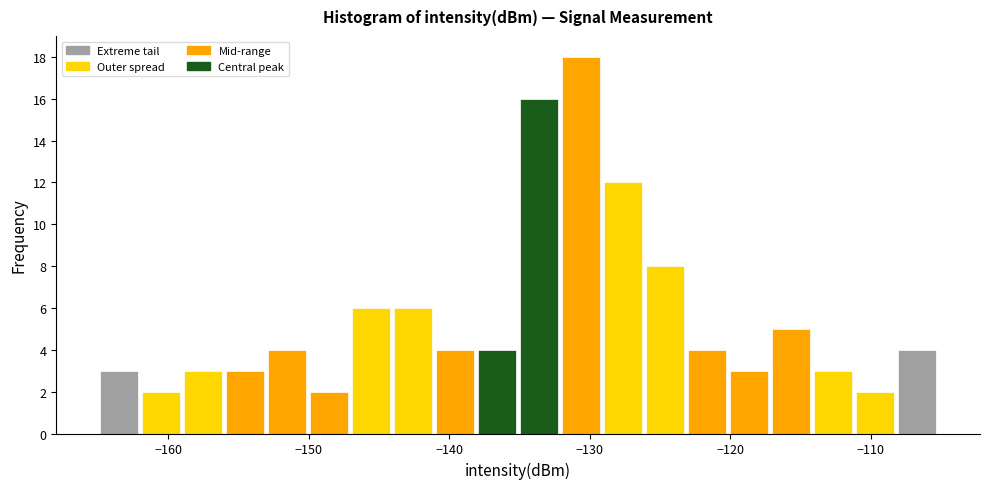

Read against the x-axis, roughly where is the centre of the tallest bar?

-131